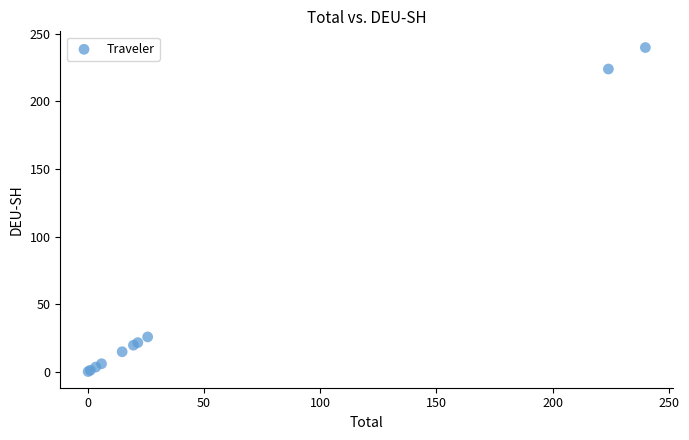

What Y value in the scatter plot is closest to 120?

25.8